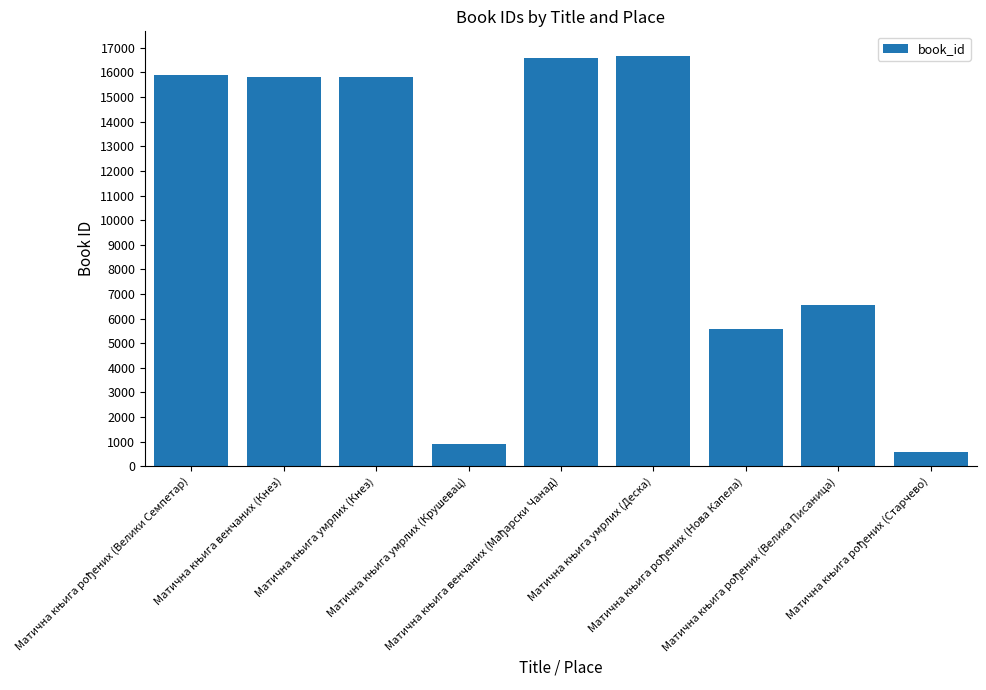

How many data points does each series have?

9